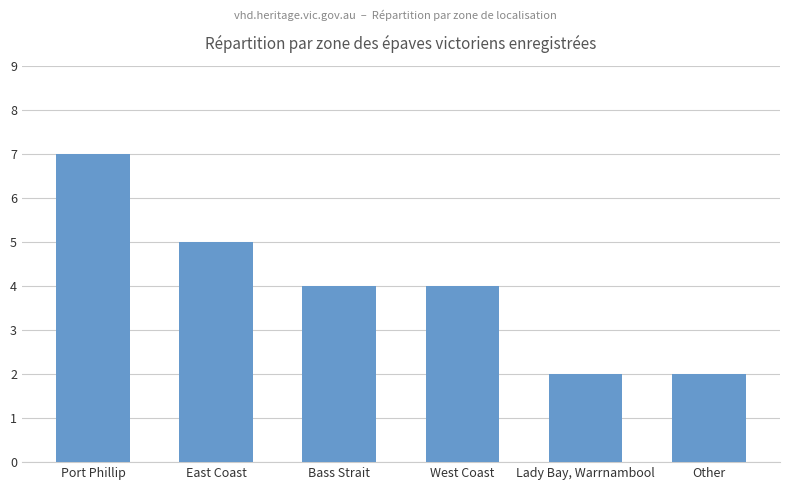

What is the change in value from East Coast to Other?

-3